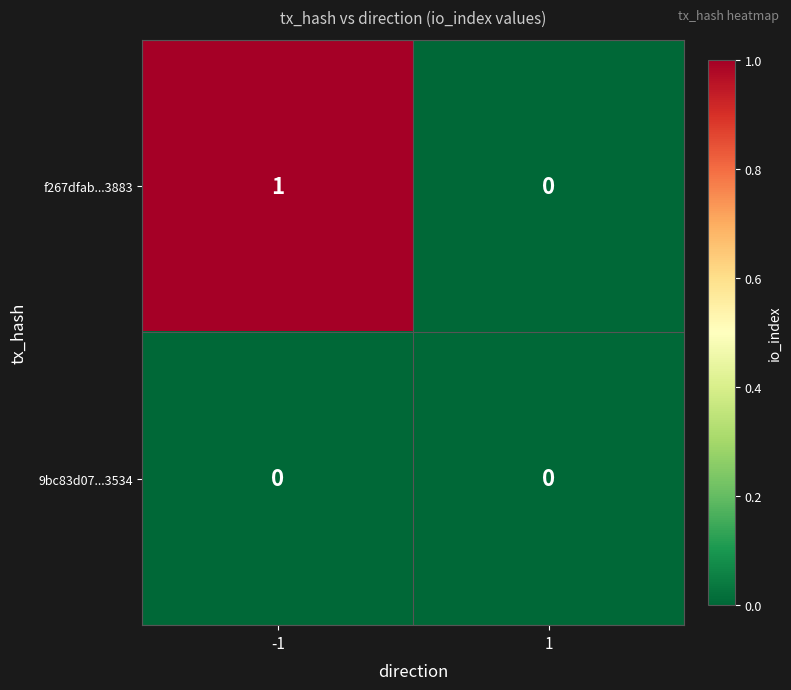

List the series in order of their peak value, highest first.

f267dfab...3883, 9bc83d07...3534